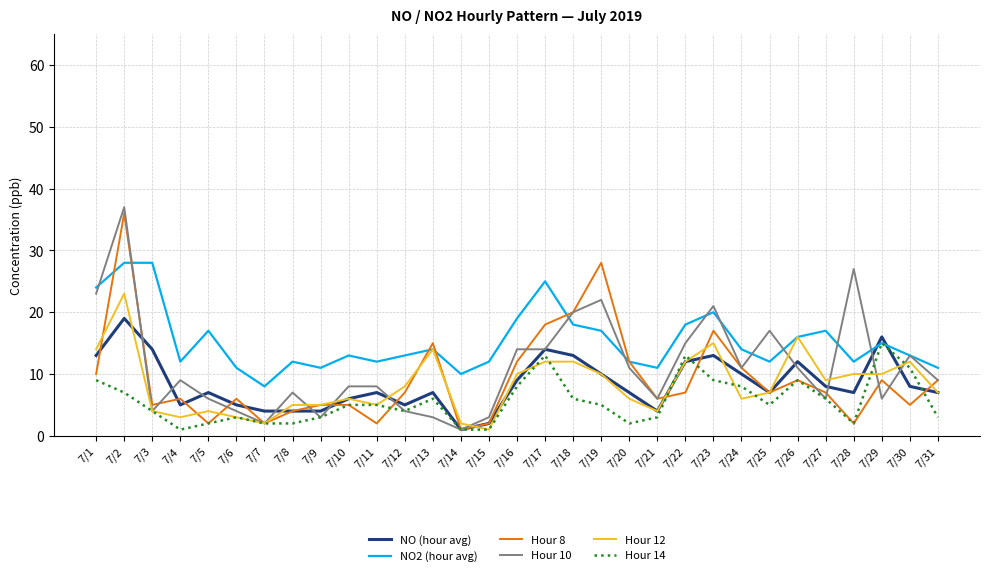

Which series changed the most between 7/20 and 7/28?

Hour 10